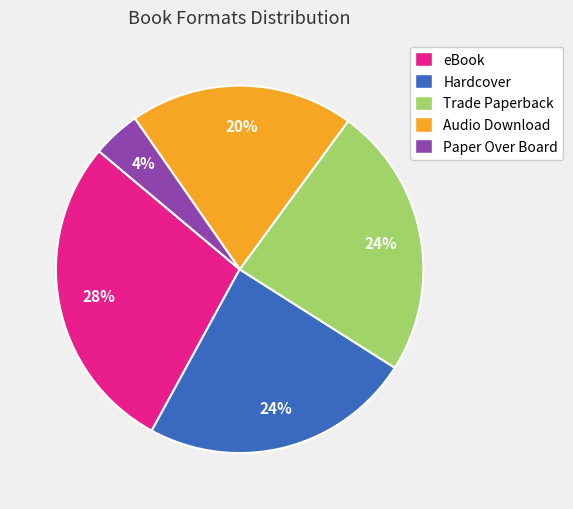

Does eBook represent more than half of the total?

No